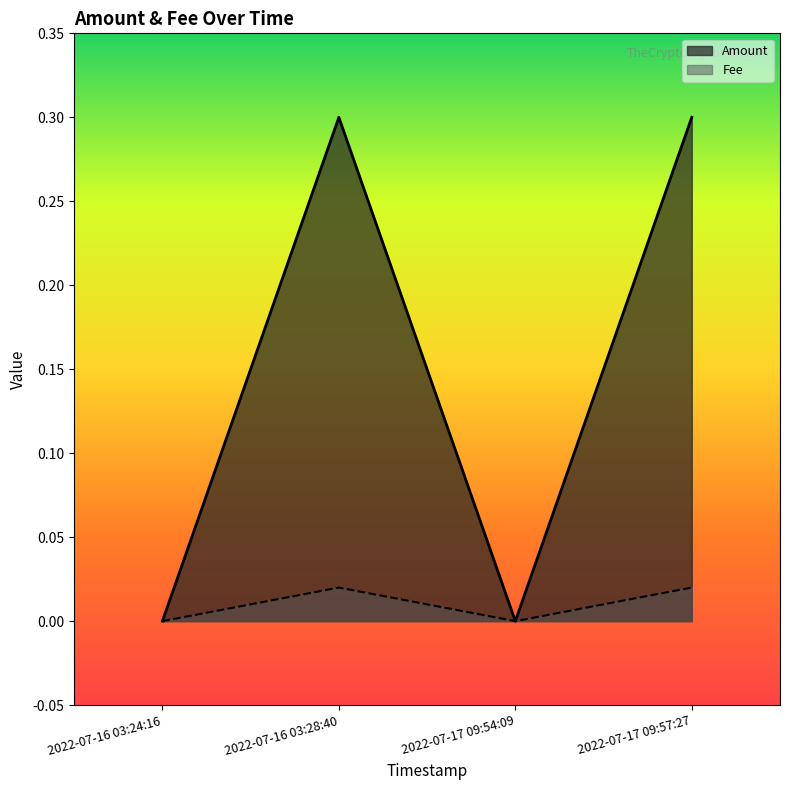

How many interior local valleys does the Fee series have?

1